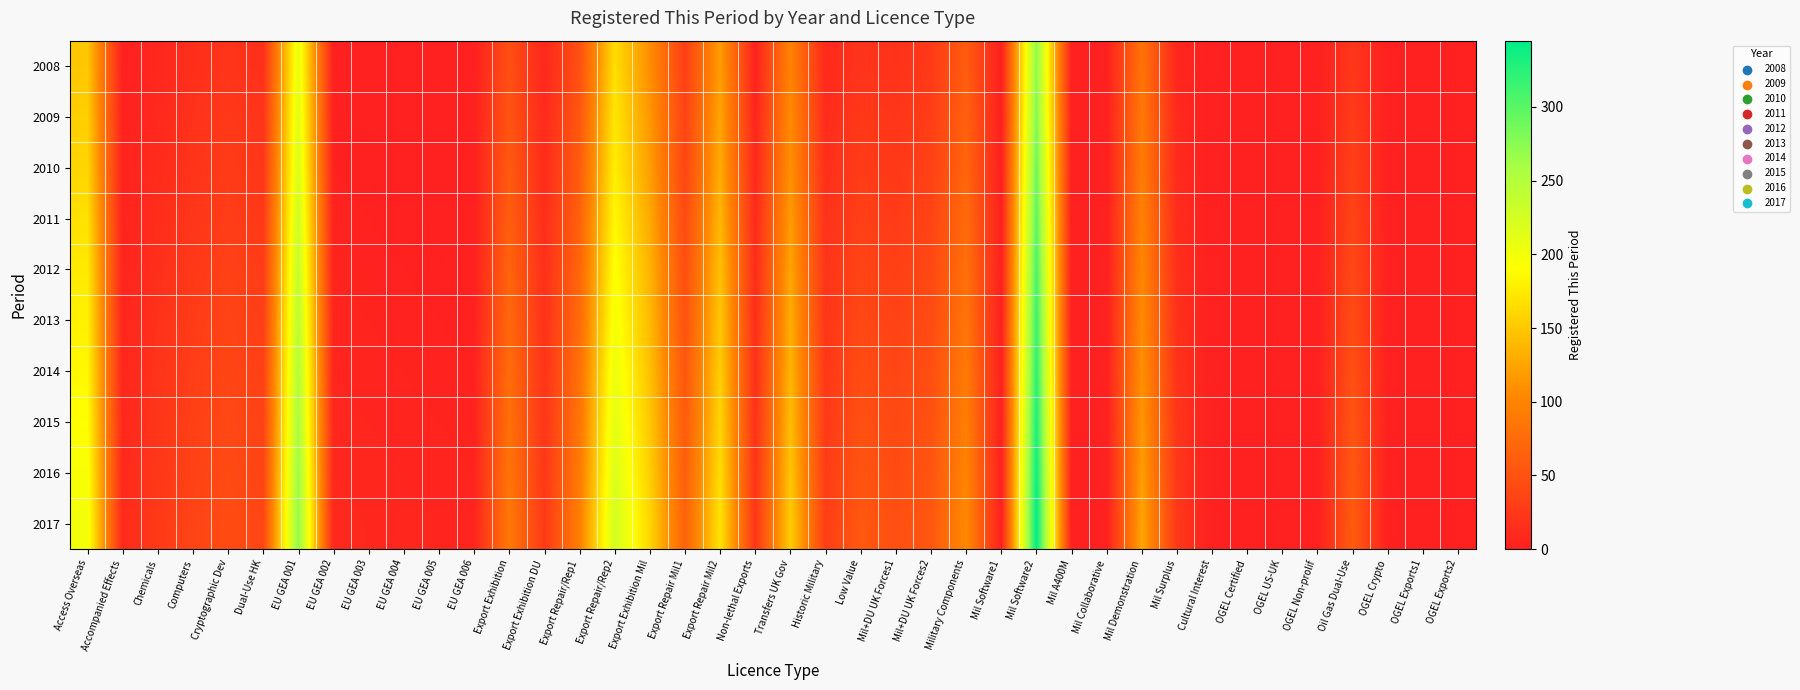

Which category has the highest value across all series?

Mil Software2